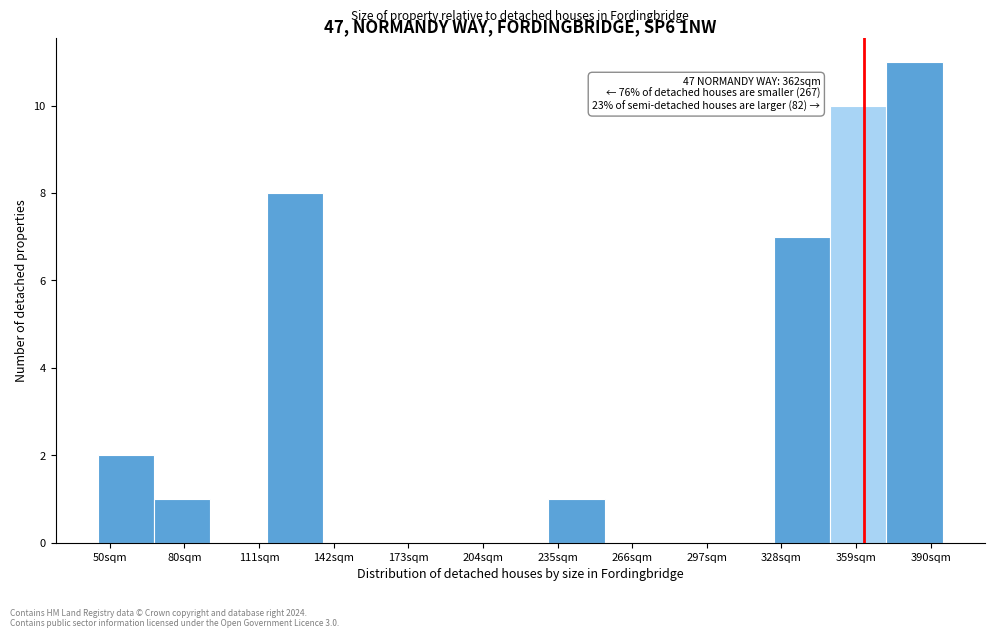

Over which range of the x-axis is the bar tallest?

370 to 395